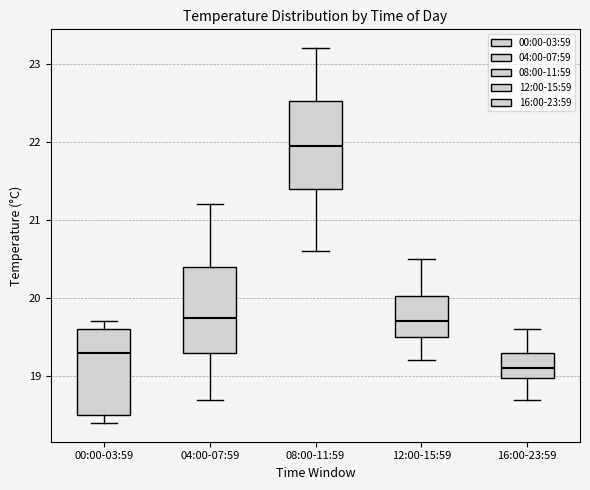

Reading left to right, read every box against the y-axis: the position of its median line, the range the box covers, and the ends of its whiskers. The values are not printed on the chart, so give them approximately, as read against the axis.

00:00-03:59: median 19.3, box 18.5 to 19.6, whiskers 18.4 to 19.7
04:00-07:59: median 19.8, box 19.3 to 20.4, whiskers 18.7 to 21.2
08:00-11:59: median 22.0, box 21.4 to 22.5, whiskers 20.6 to 23.2
12:00-15:59: median 19.7, box 19.5 to 20.0, whiskers 19.2 to 20.5
16:00-23:59: median 19.1, box 19.0 to 19.3, whiskers 18.7 to 19.6